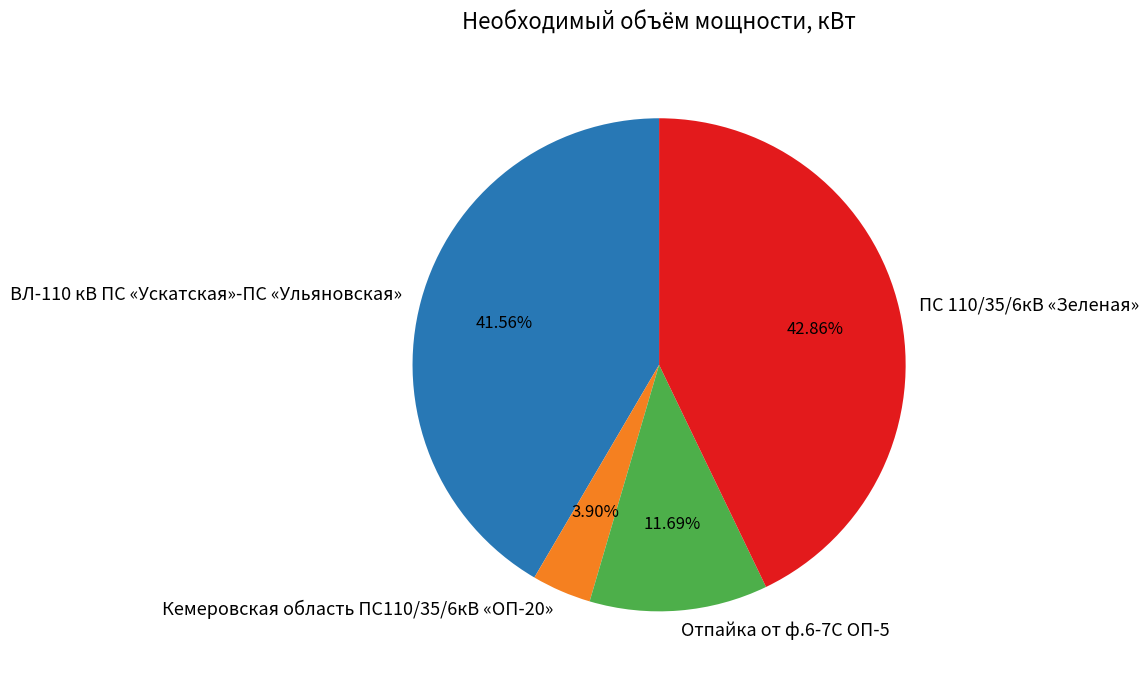

To the nearest percent, what portion does ПС 110/35/6кВ «Зеленая» represent?

43%